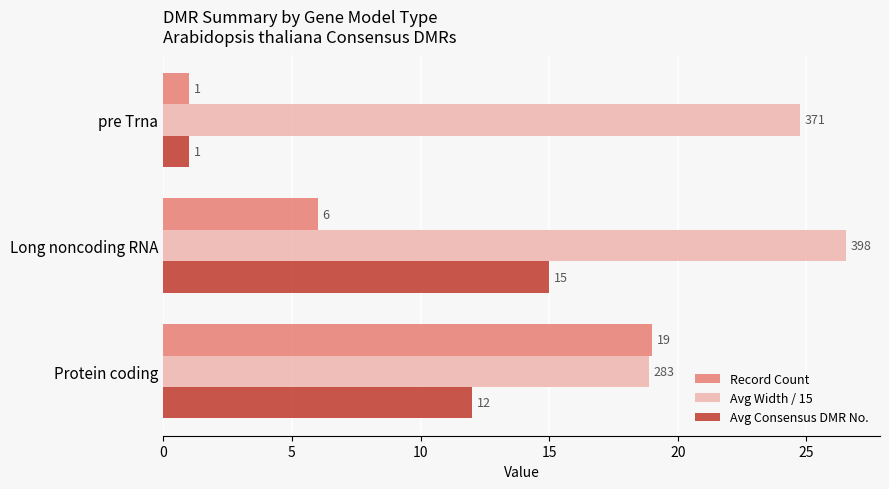

The value of Avg Consensus DMR No. at pre Trna is 1.0. True or false?

True